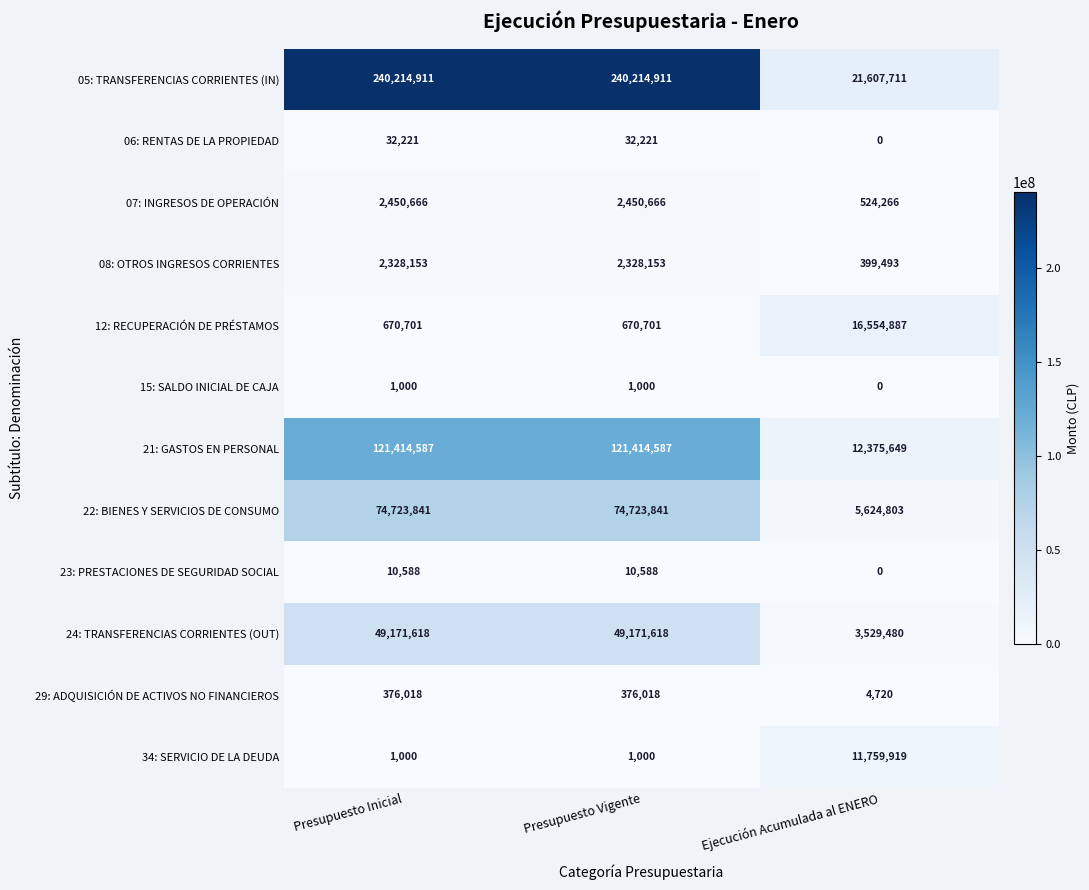

What is the highest value of the 07: INGRESOS DE OPERACIÓN series?

2450666